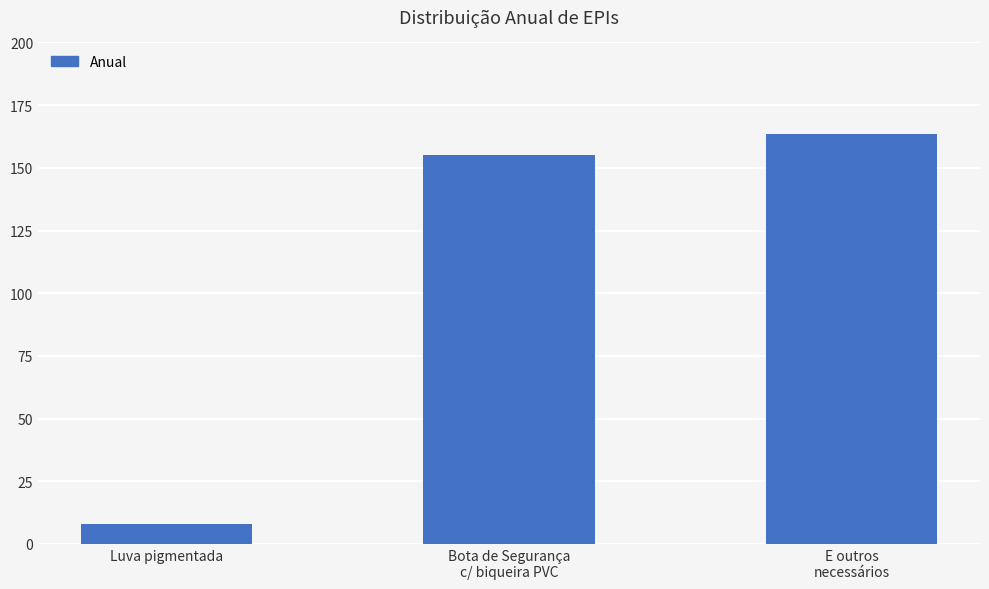

How many values exceed 155?

2